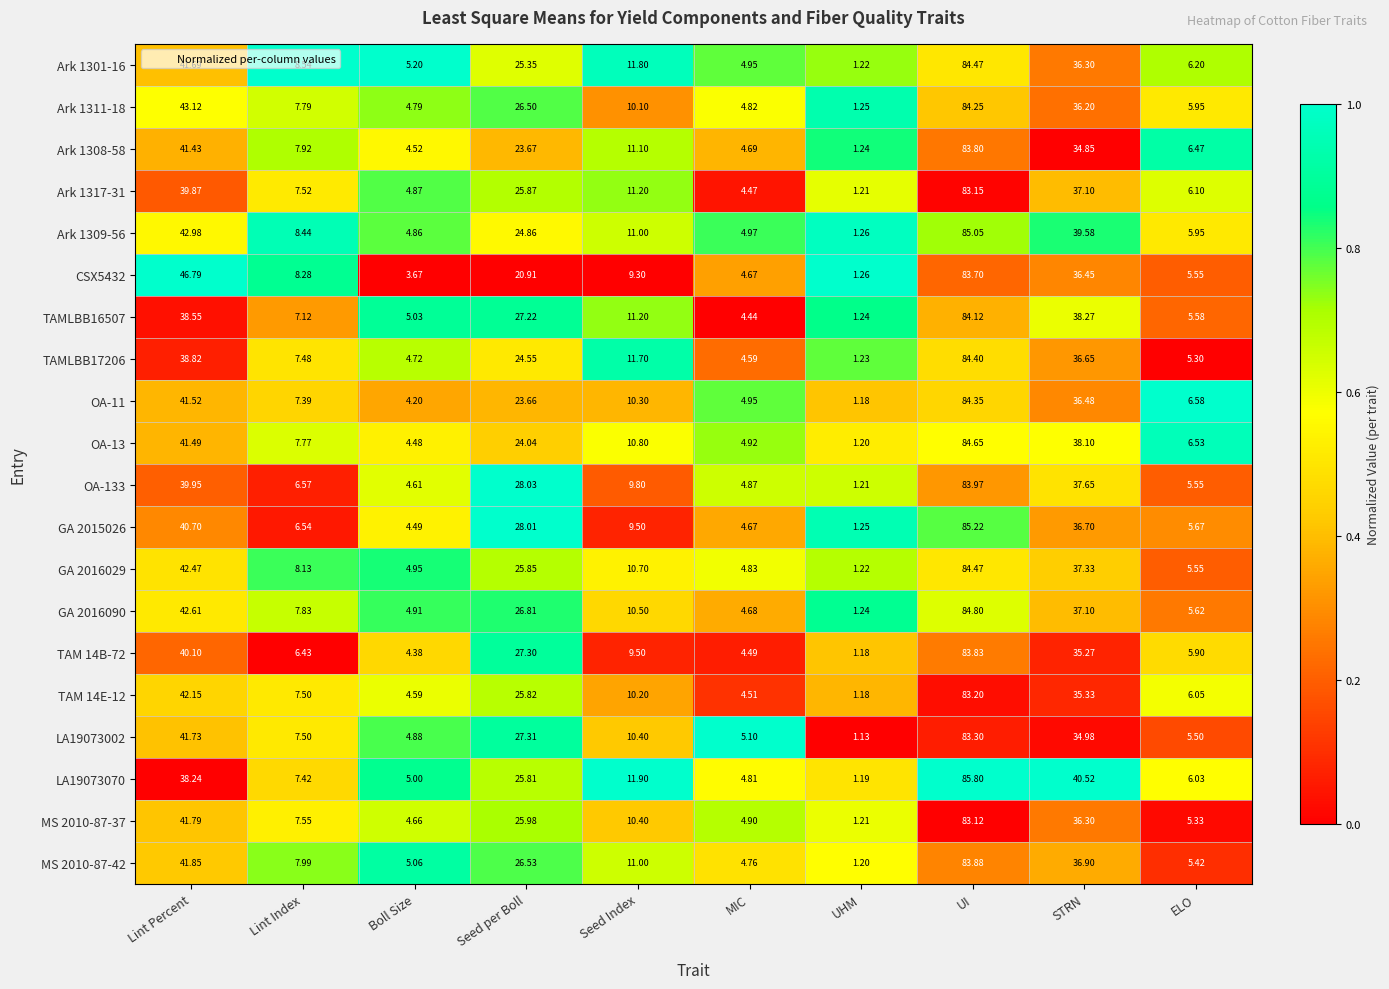

At which label does TAMLBB17206 first exceed 11?

Lint Percent